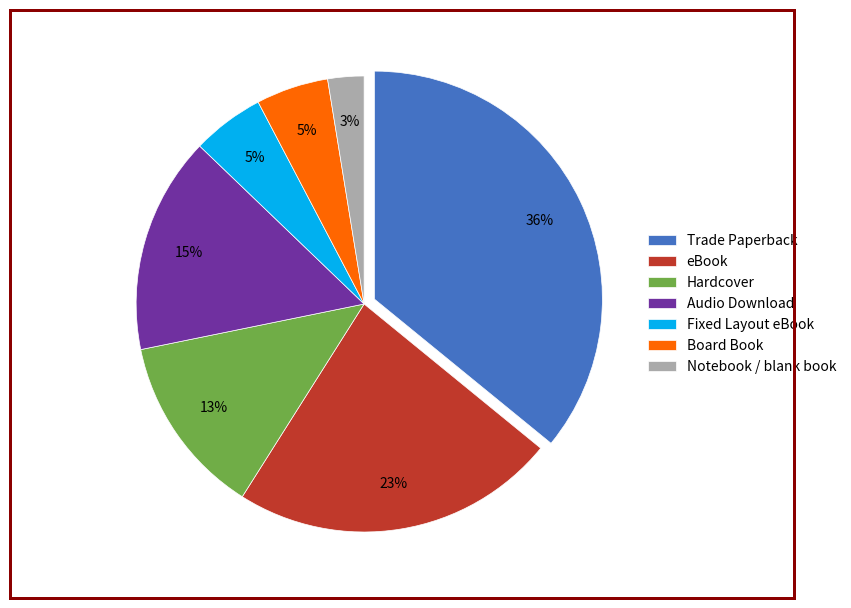

Does any single category account for the majority?

No